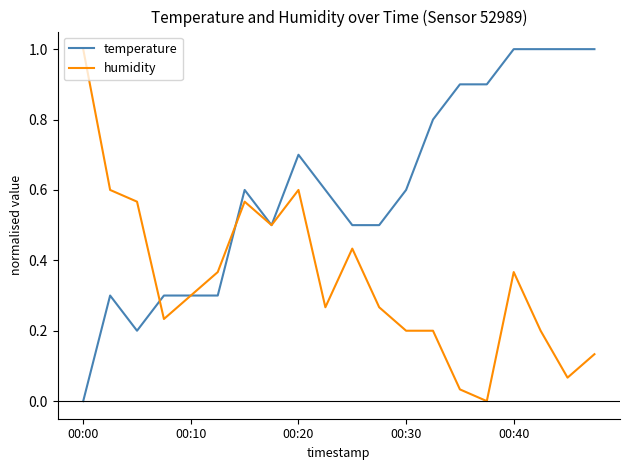

Which series has the largest total across all categories?

temperature